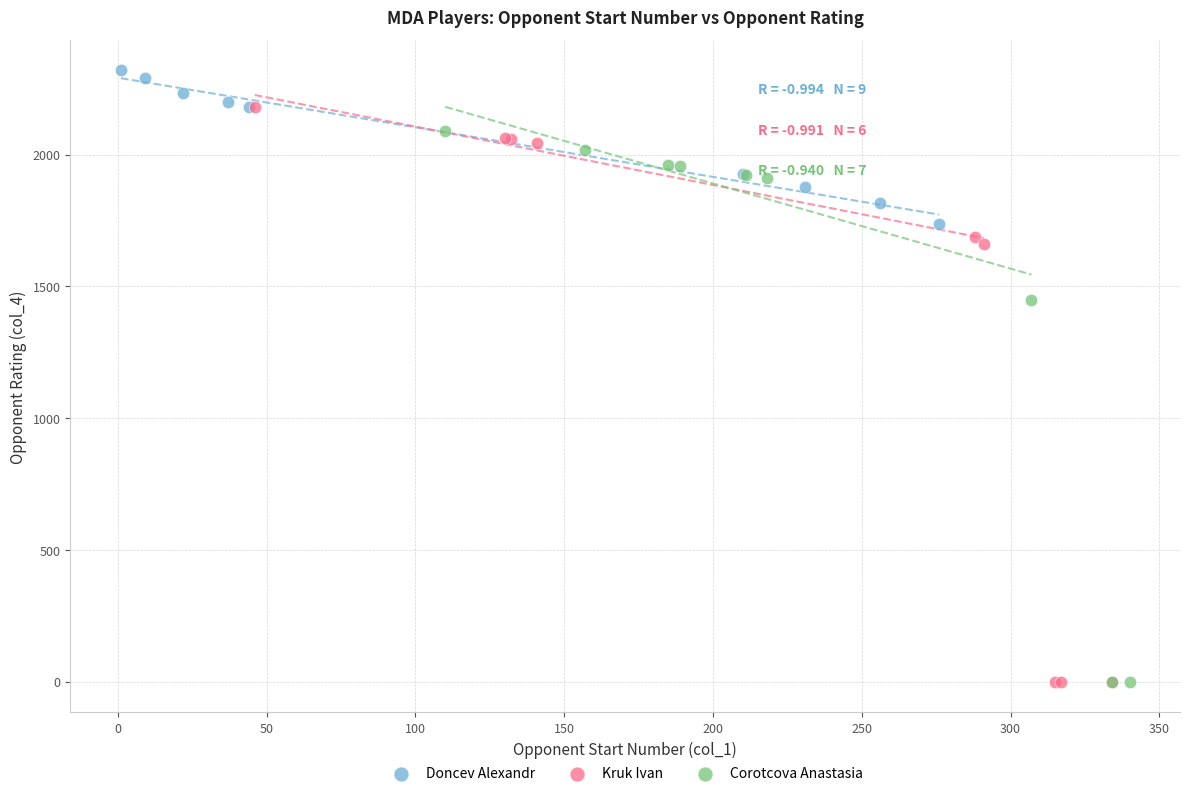

Which series reaches the maximum Y coordinate?

Doncev Alexandr